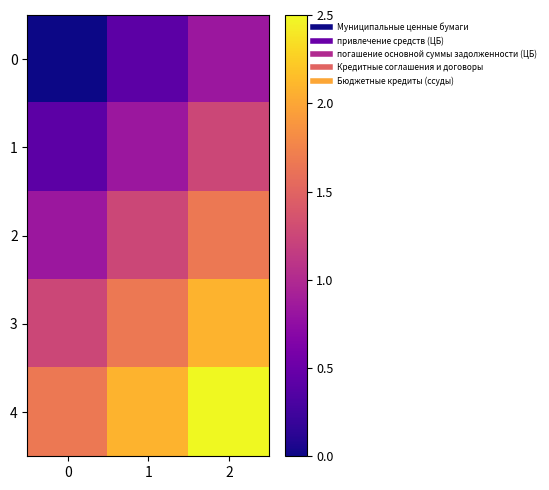

Reading left to right, list all the values displayed in this chart.

0: 0=0.0	1=0.4	2=0.8
1: 0=0.4	1=0.8	2=1.2
2: 0=0.8	1=1.2	2=1.7
3: 0=1.2	1=1.7	2=2.1
4: 0=1.7	1=2.1	2=2.5